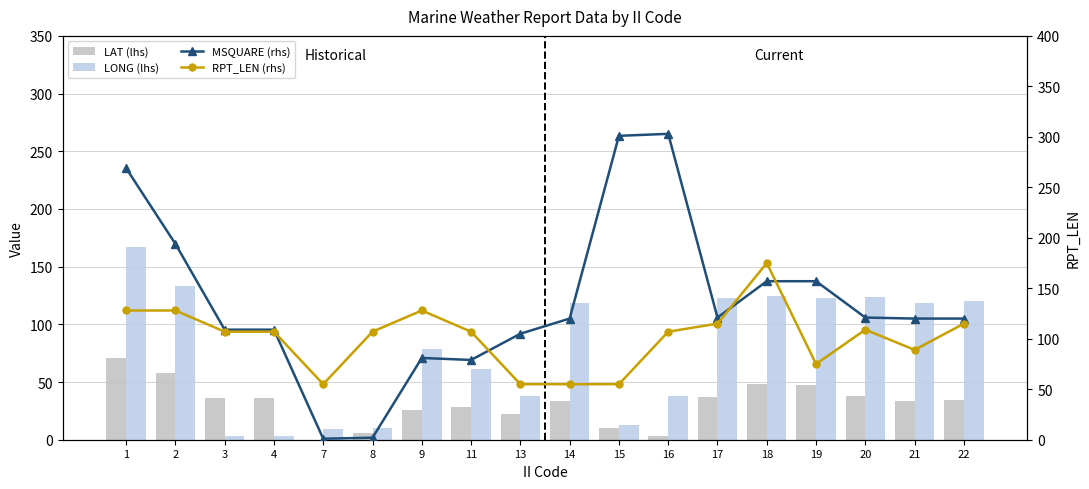

What is the total value across all series at 18?

505.2